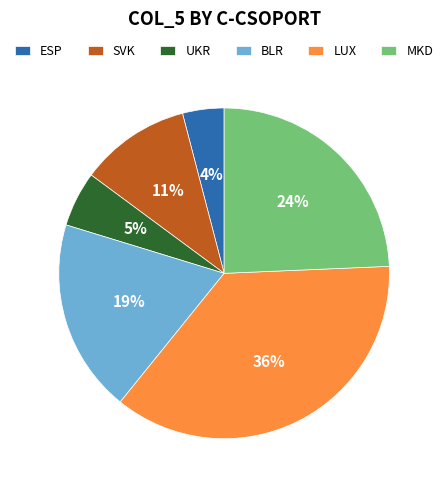

Which slice is the largest?

LUX